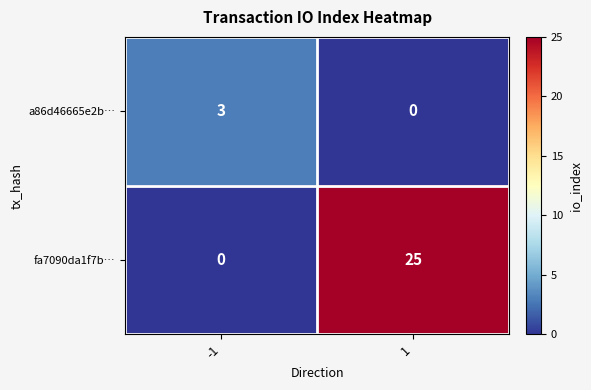

How many values in the fa7090da1f7b… series are below 25?

1